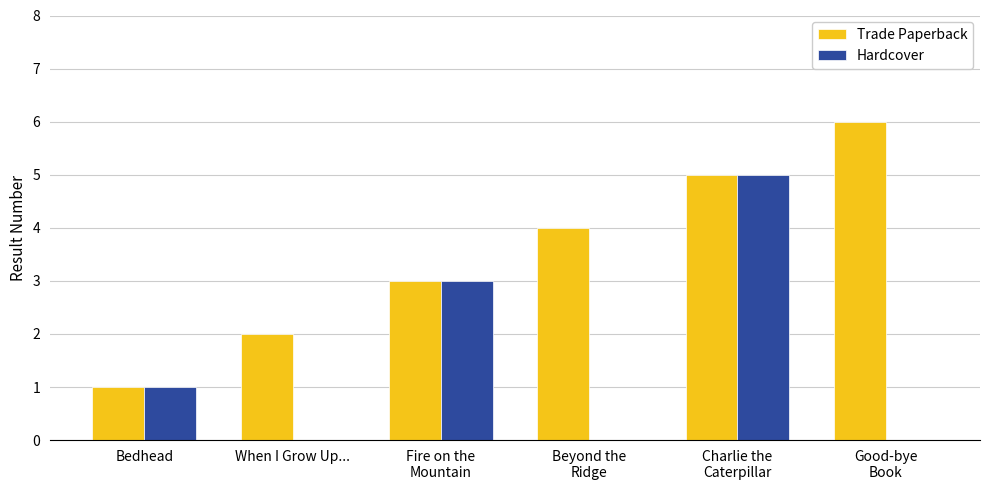

Are the bars horizontal?

No